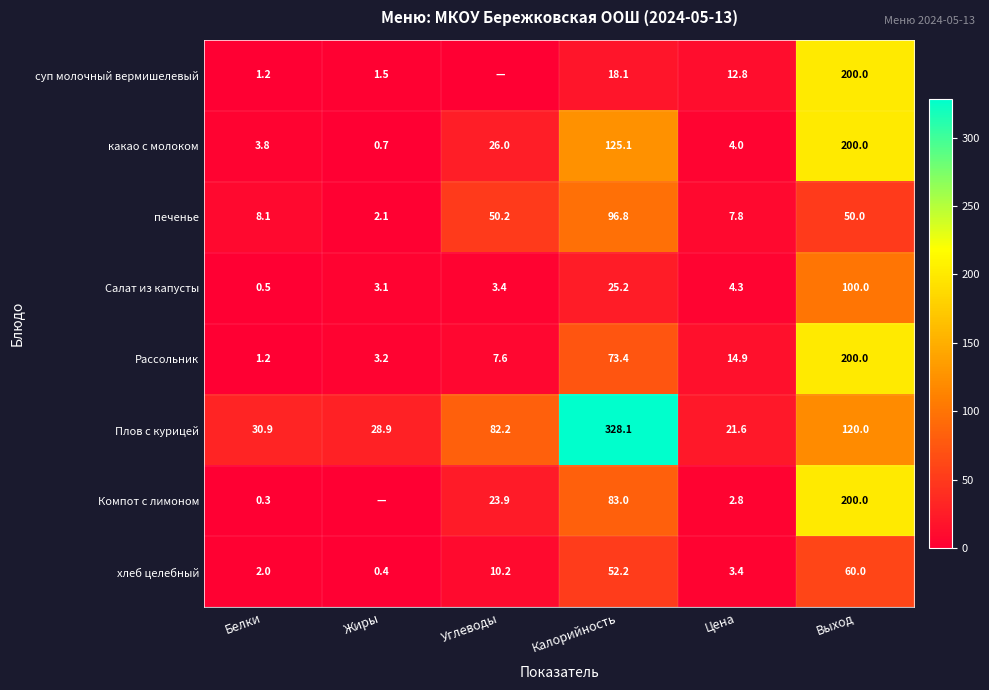

What is the greatest value displayed?

328.1